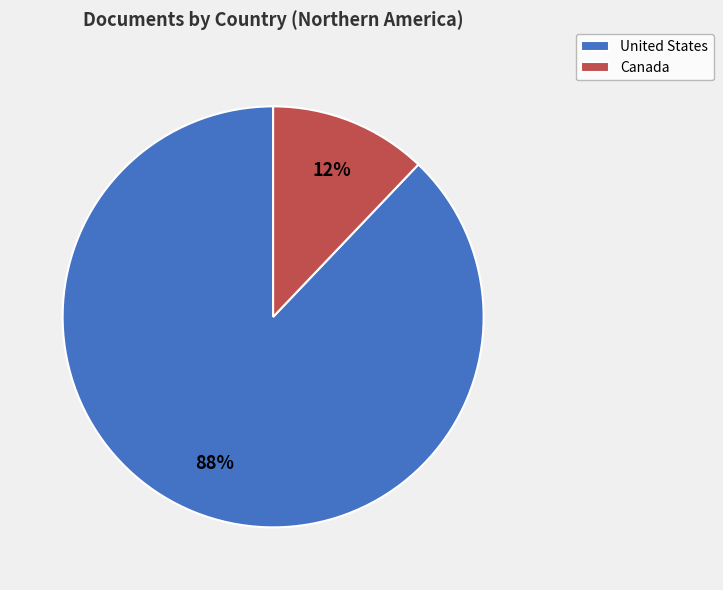

Which category accounts for the majority?

United States